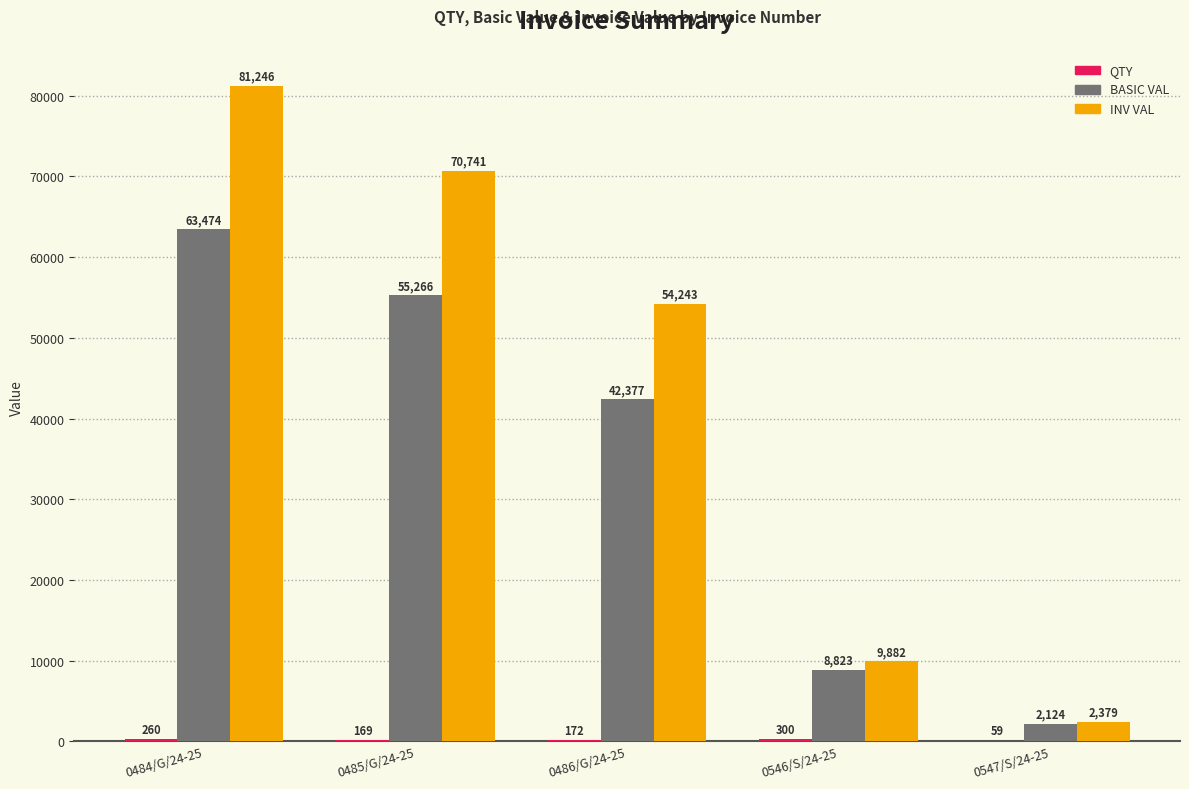

How many data points in BASIC VAL are above 42377?

3